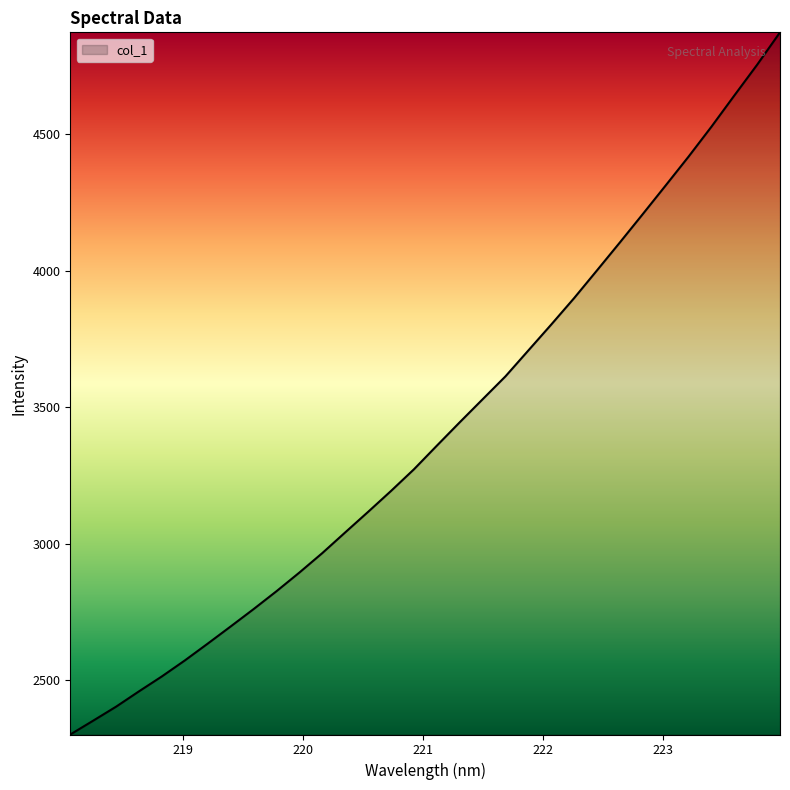

What is the maximum value shown in the chart?

4874.0